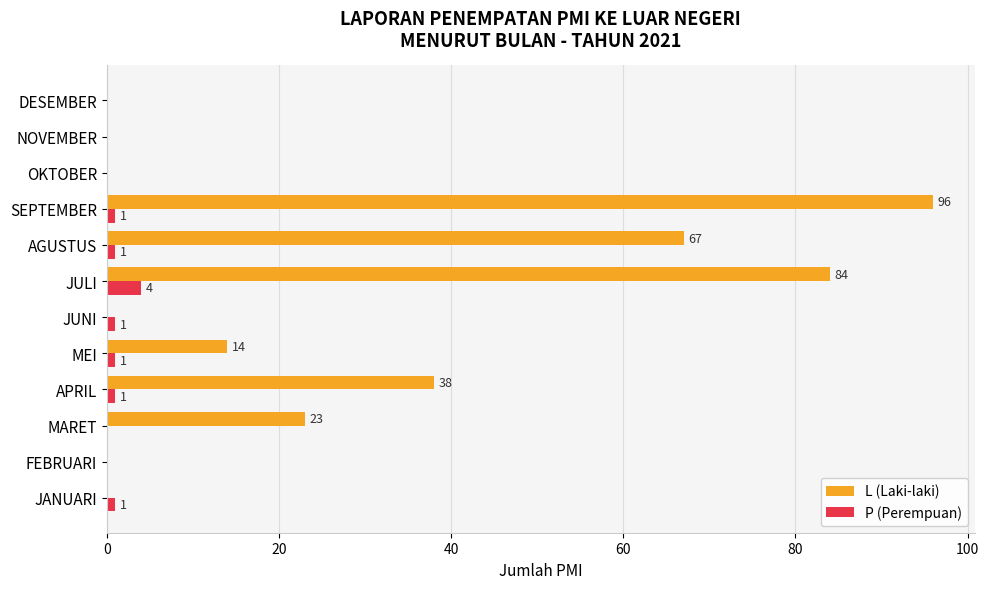

How many series are shown in this chart?

2